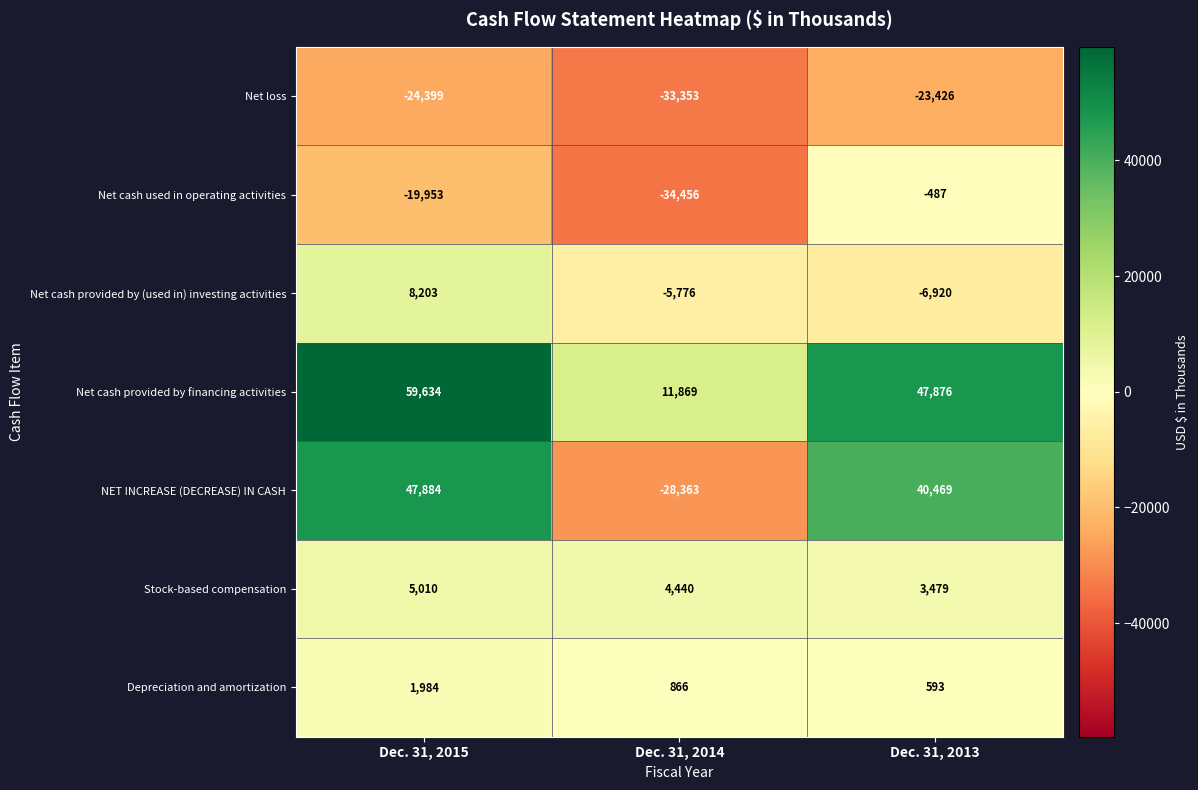

At how many categories does at least one series exceed 23716?

2